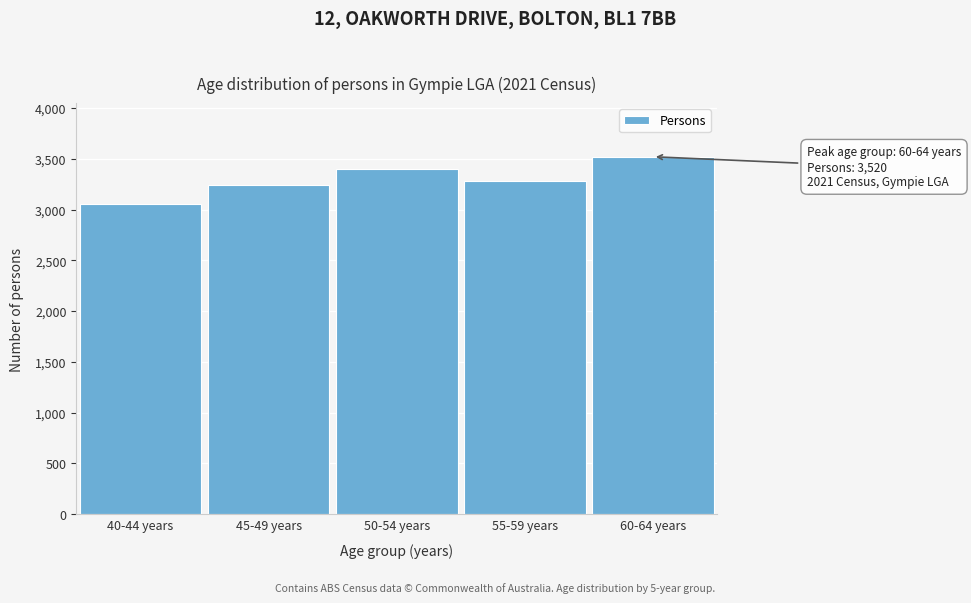

Reading right to left, extract all data points from this chart.

60-64 years=3520	55-59 years=3286	50-54 years=3403	45-49 years=3239	40-44 years=3052